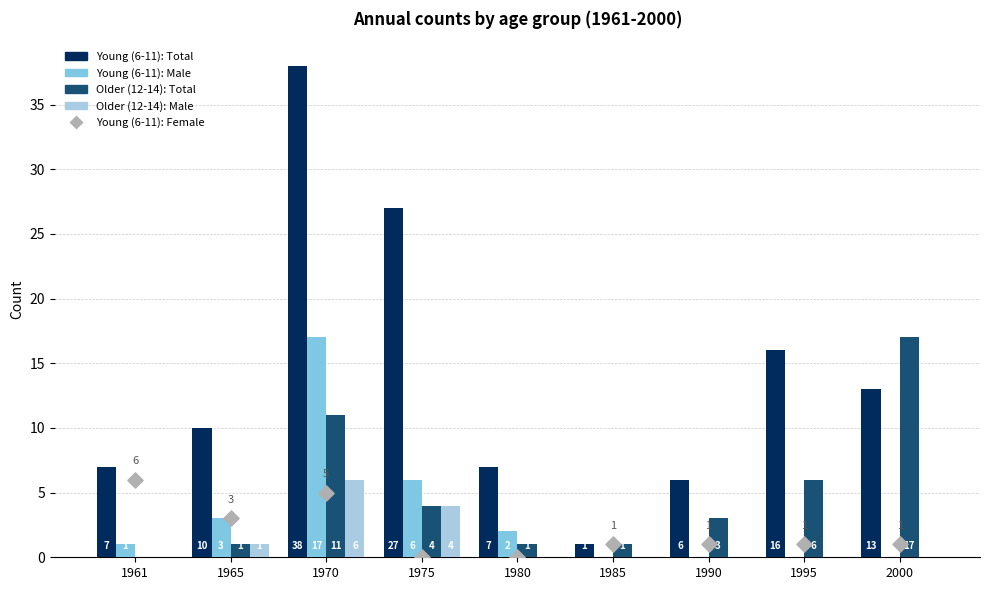

What is the total value across all series at 2000?

31